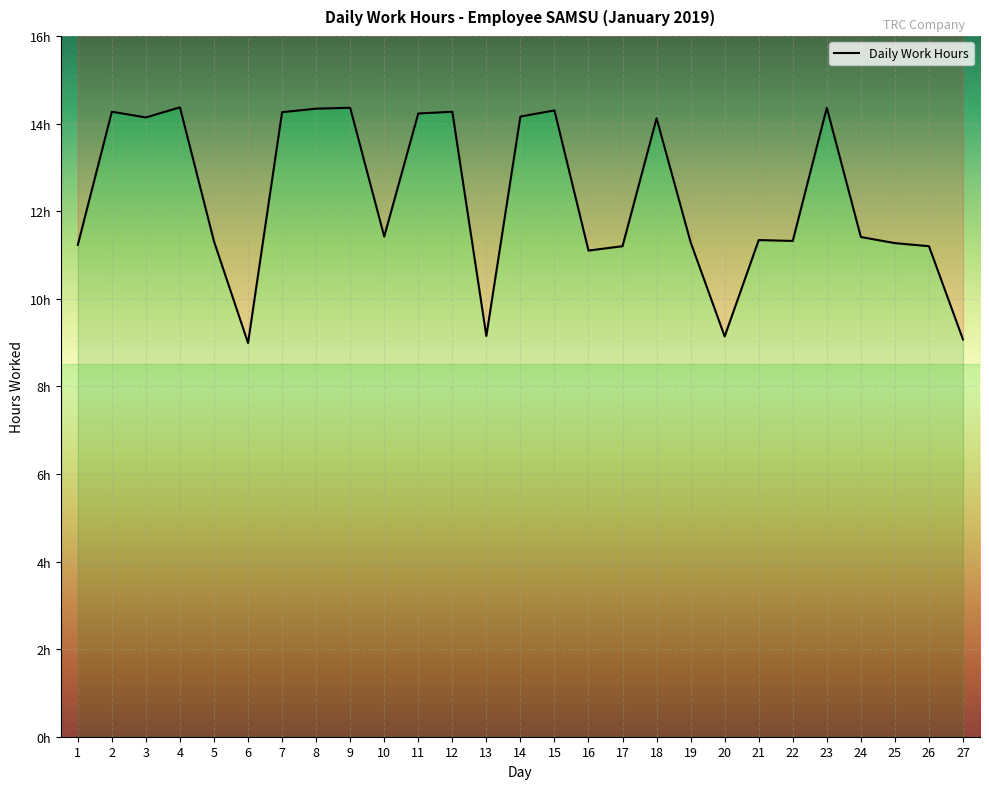

What is the value of the 10th point from the left?

11.4